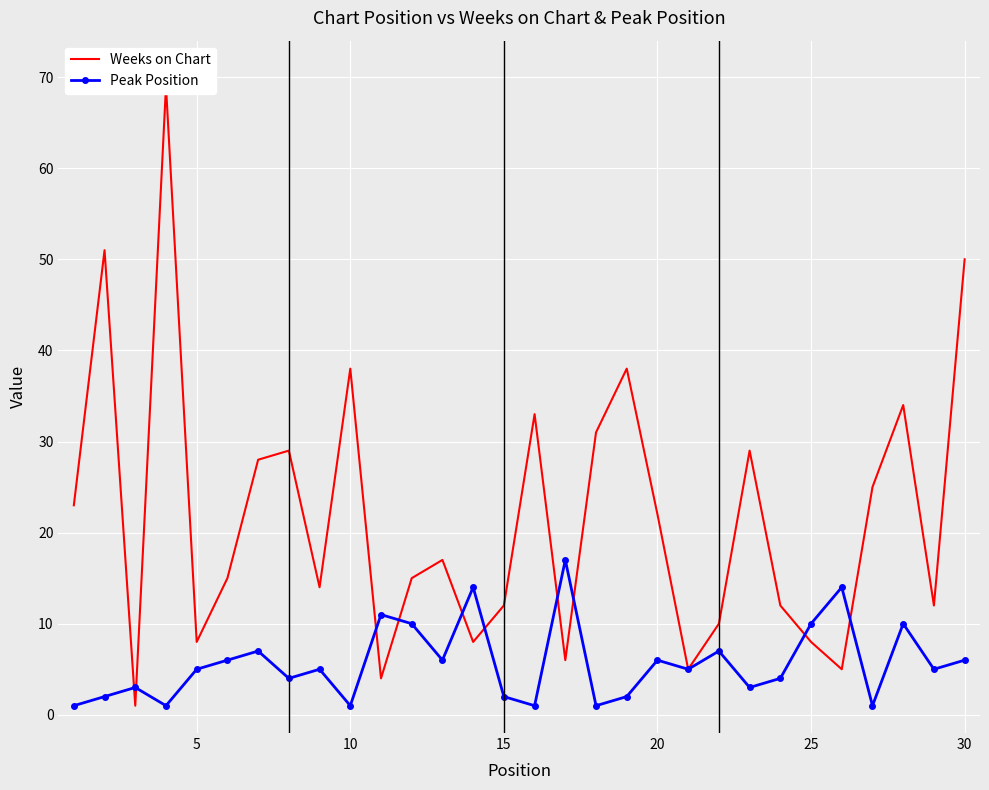

What is the maximum value for Peak Position?

17